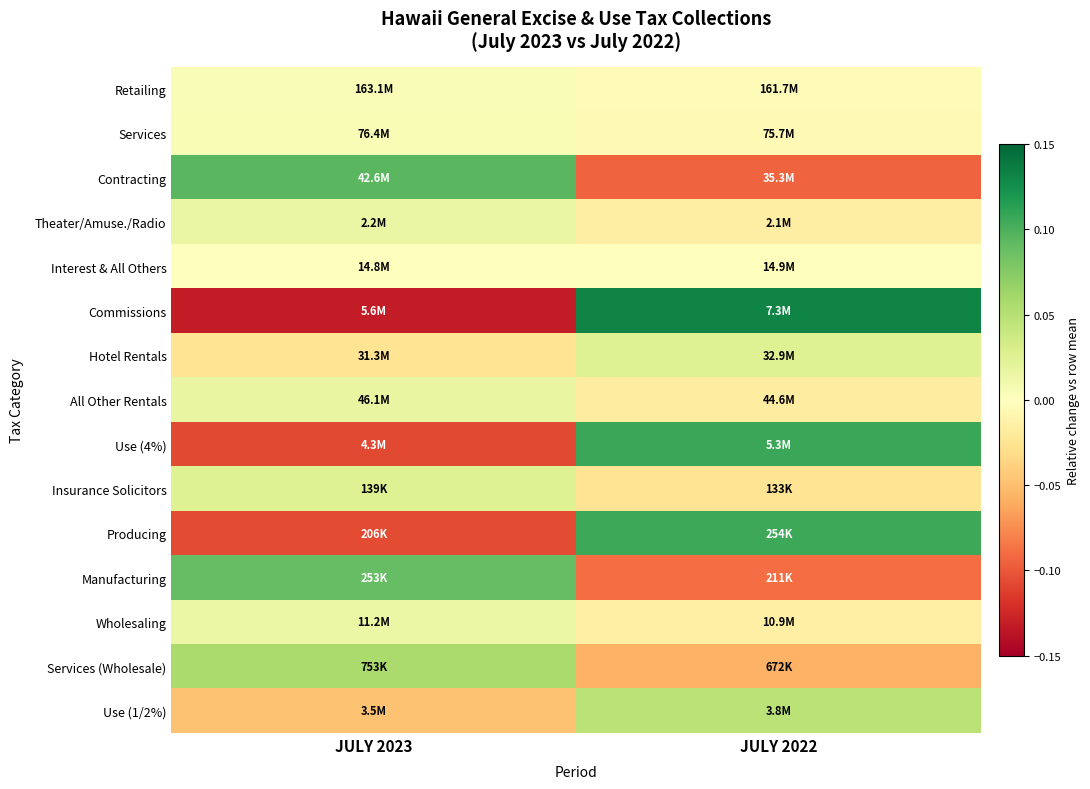

Which series has the largest total across all categories?

Retailing